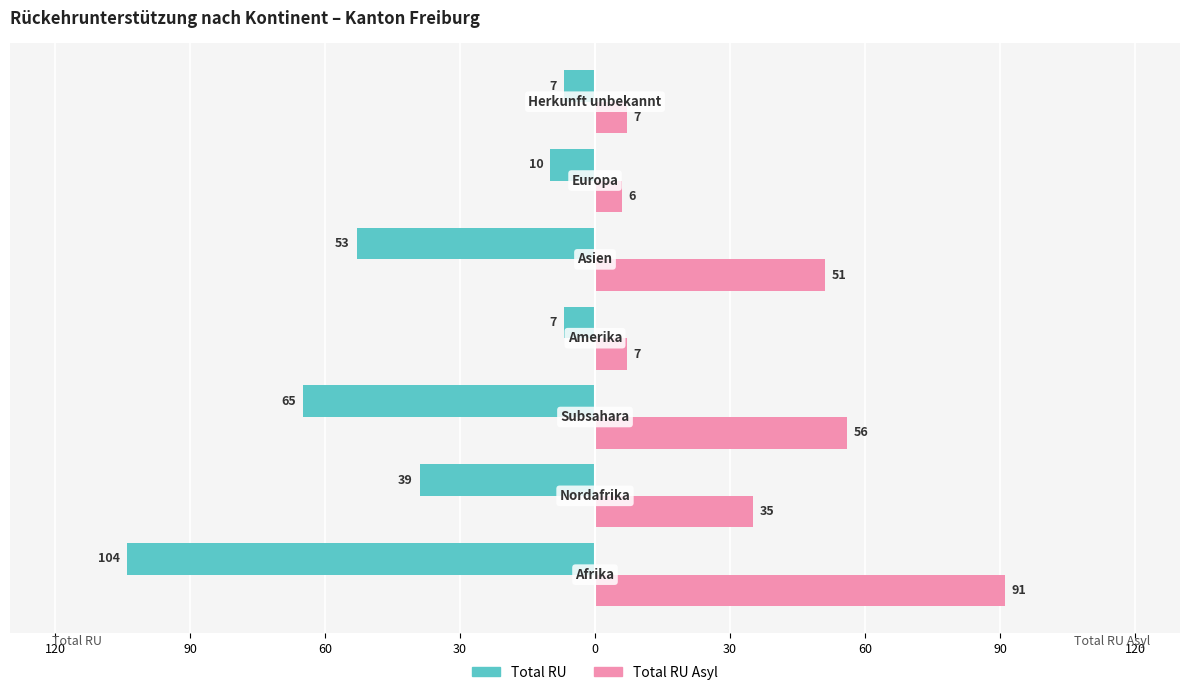

Count the number of categories in the chart.

7